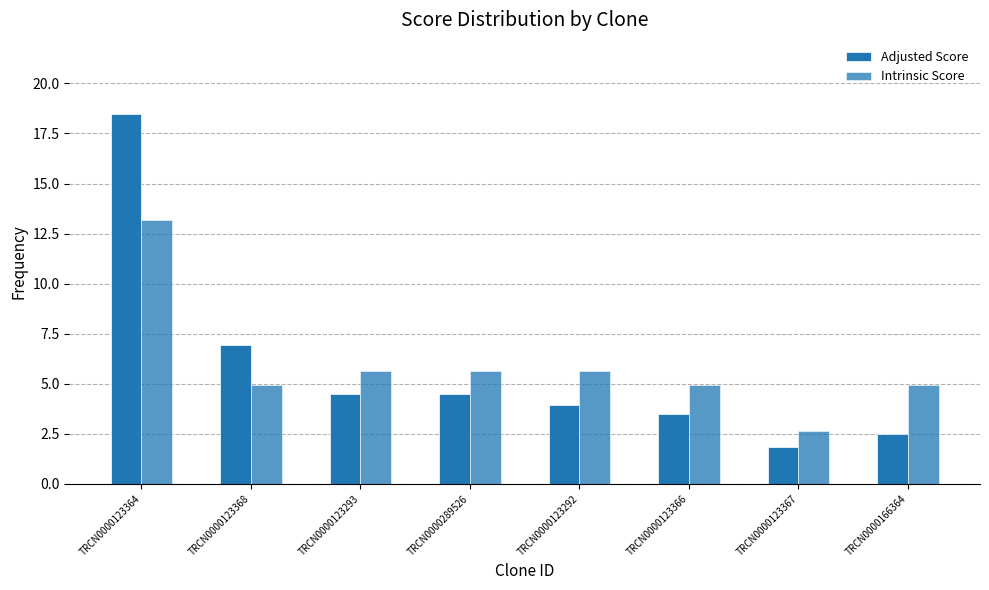

Count the number of categories in the chart.

8